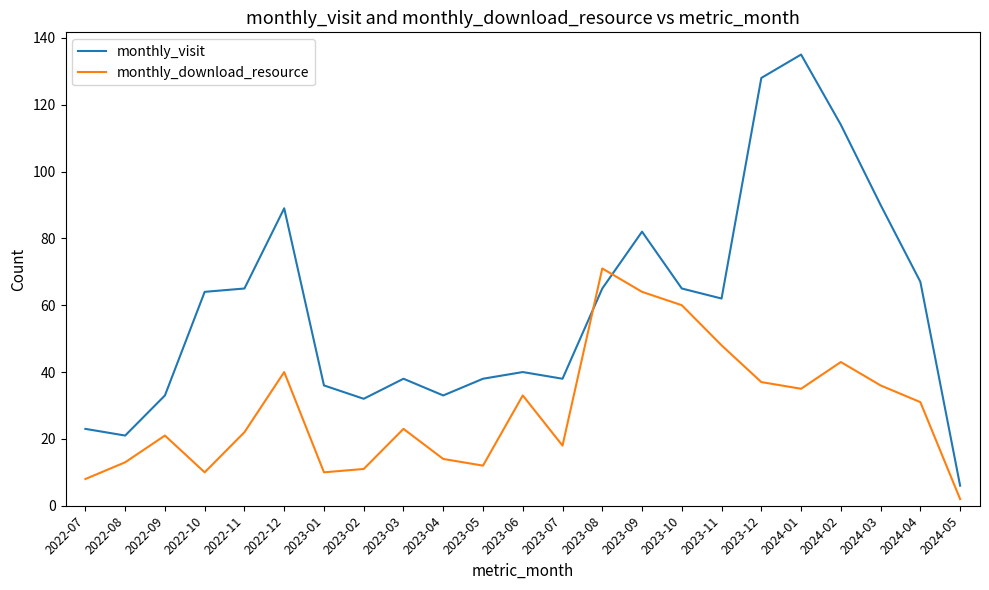

What is the difference between the maximum and minimum values in the monthly_visit series?

129